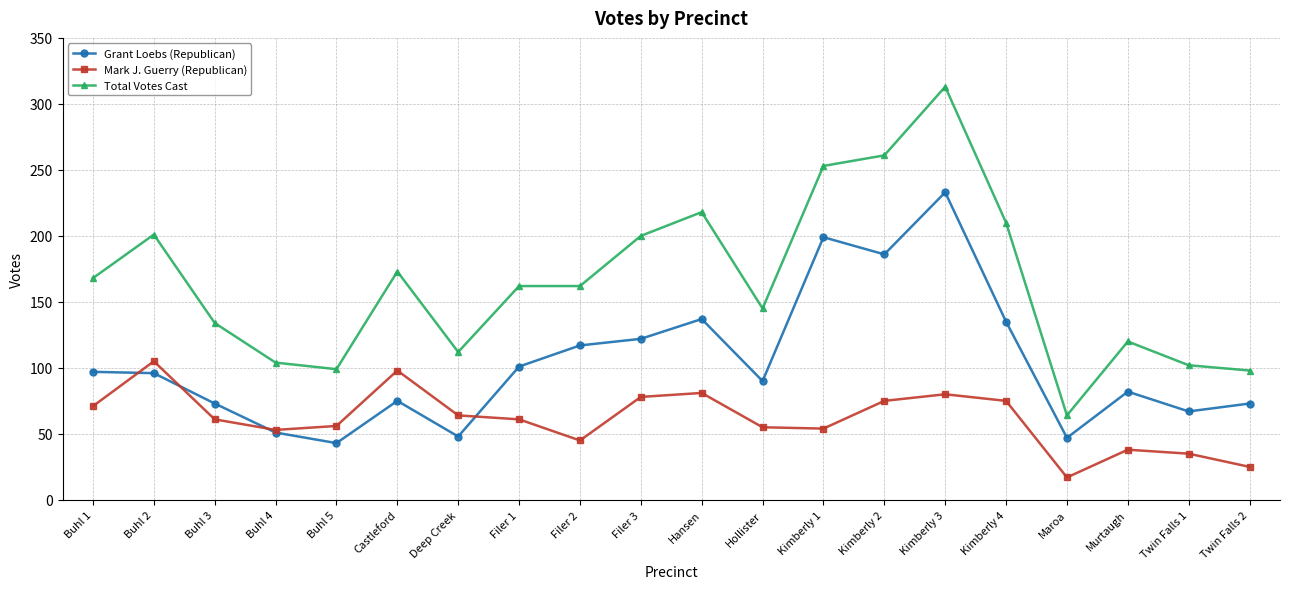

What is the difference between the second highest and second lowest values in the Grant Loebs (Republican) series?

152